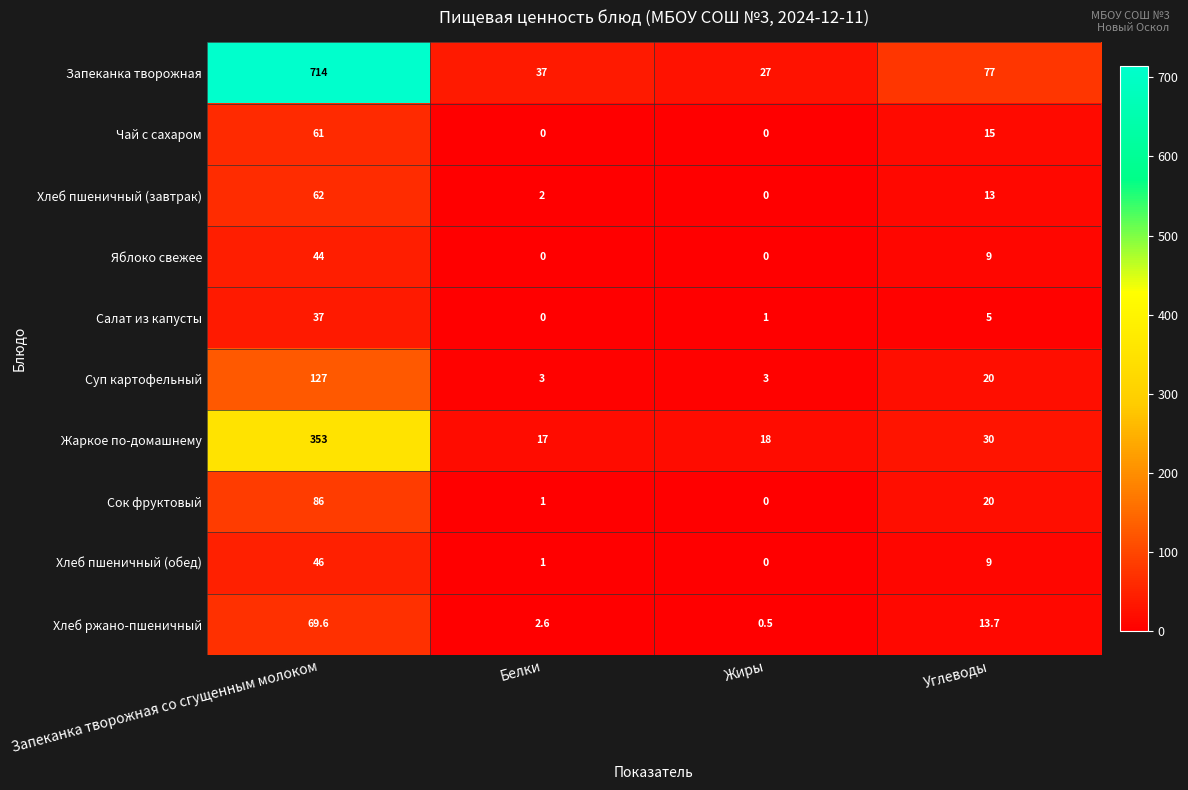

What is the greatest value displayed?

714.0